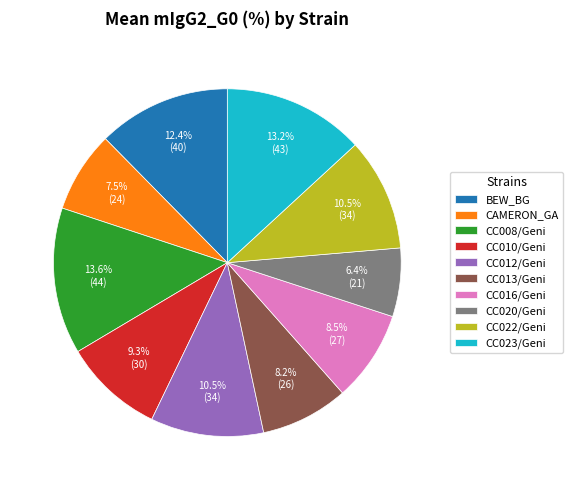

How many segments does this pie chart have?

10